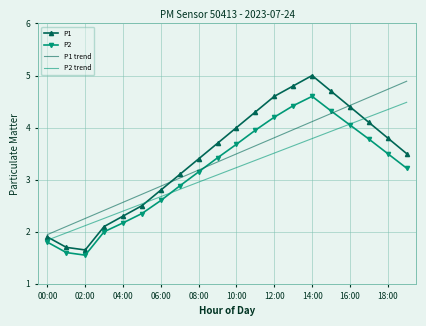

Which series has the largest range (max minus min)?

P1